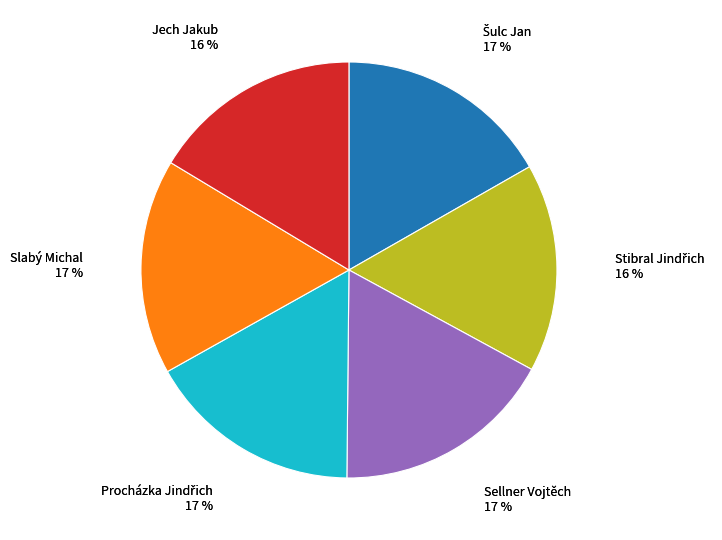

Count the number of slices in the pie.

6